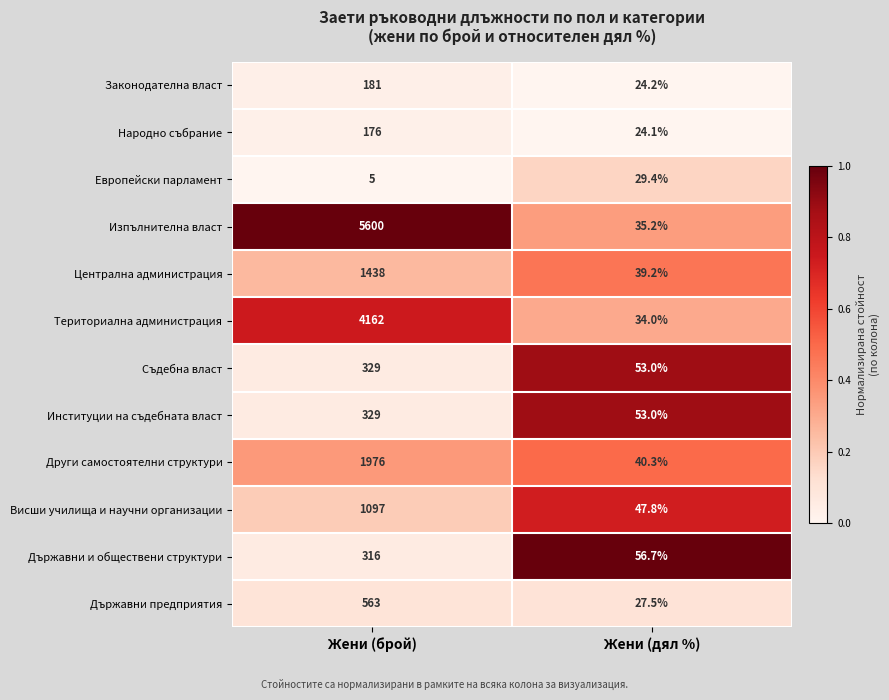

Reading left to right, what are all the values shown in this chart?

Законодателна власт: 181.0	24.2
Народно събрание: 176.0	24.1
Европейски парламент: 5.0	29.4
Изпълнителна власт: 5600.0	35.2
Централна администрация: 1438.0	39.2
Териториална администрация: 4162.0	34.0
Съдебна власт: 329.0	53.0
Институции на съдебната власт: 329.0	53.0
Други самостоятелни структури: 1976.0	40.3
Висши училища и научни организации: 1097.0	47.8
Държавни и обществени структури: 316.0	56.7
Държавни предприятия: 563.0	27.5